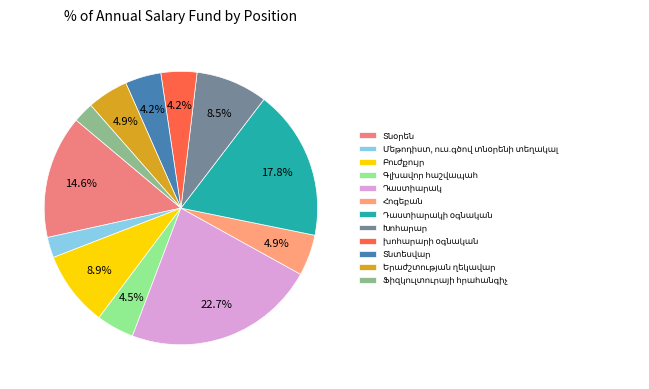

The Տնտեսվար slice represents 4% of the pie. True or false?

True